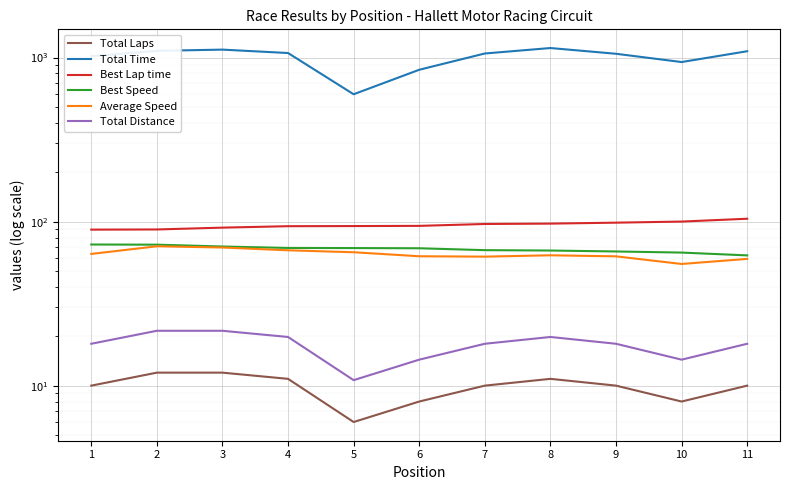

At which category is the sum across all series the highest?

8